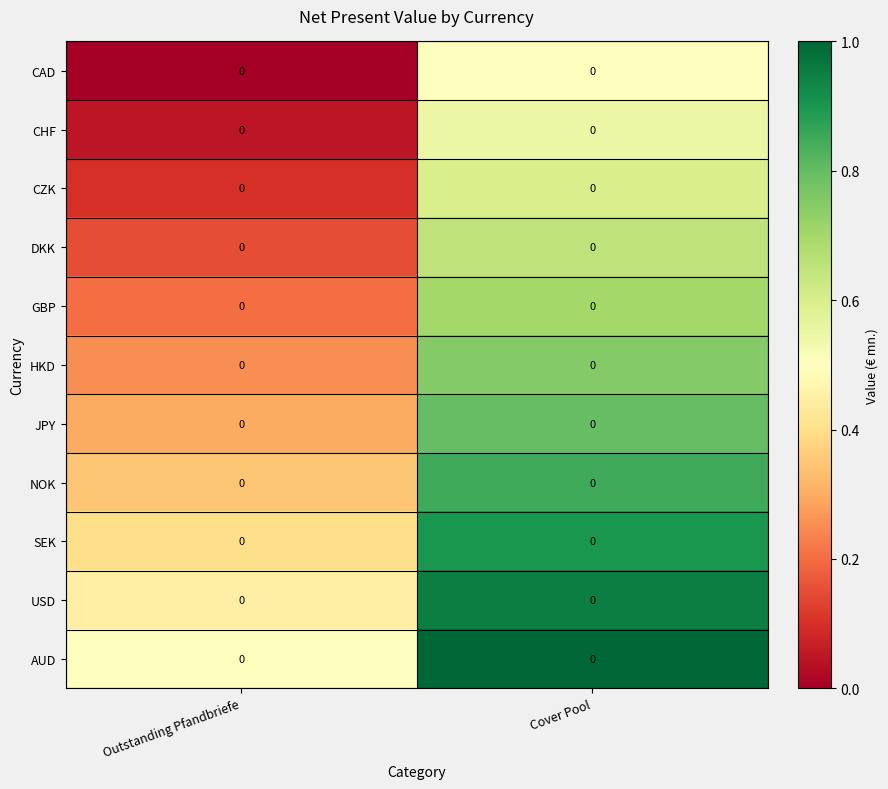

Rank the categories by DKK value from lowest to highest.

Outstanding Pfandbriefe, Cover Pool